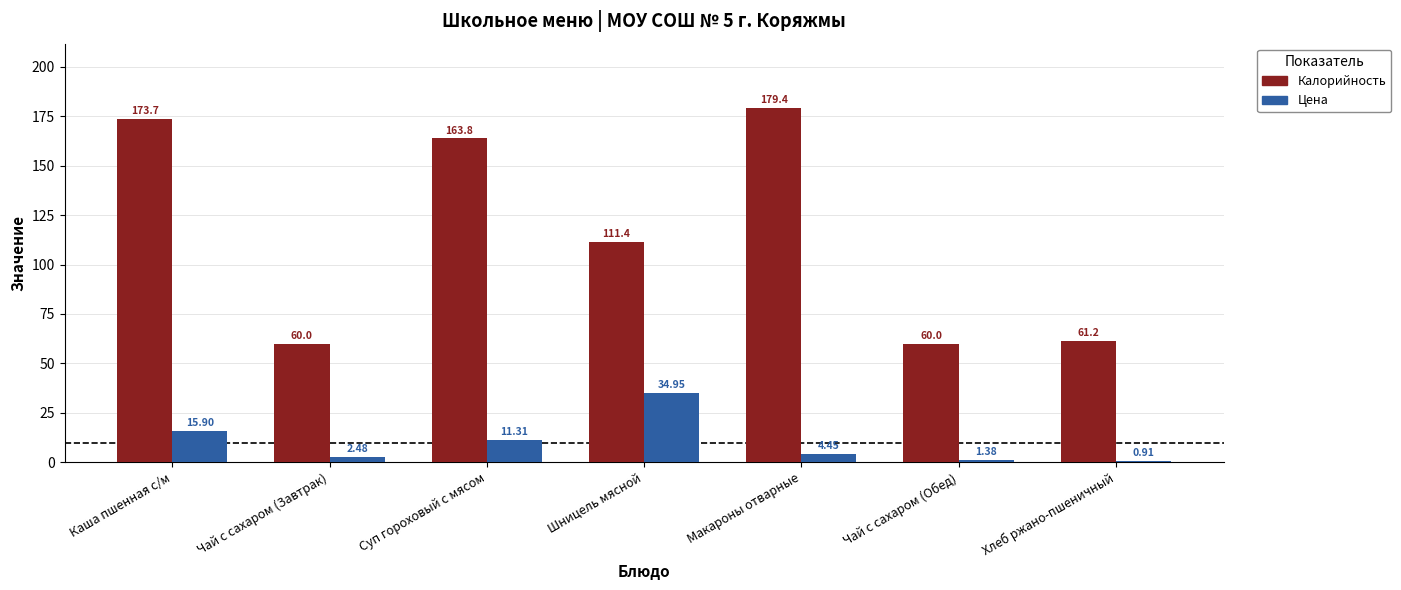

Are the bars grouped side by side (vs. stacked)?

Yes